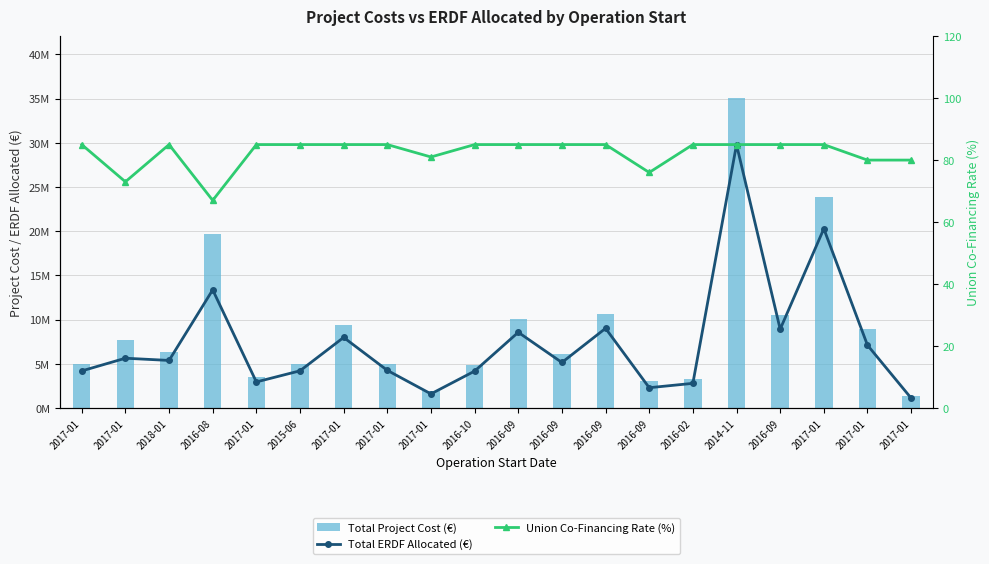

What are all the series names shown in the legend?

Total ERDF Allocated (€), Total Project Cost (€), Union Co-Financing Rate (%)